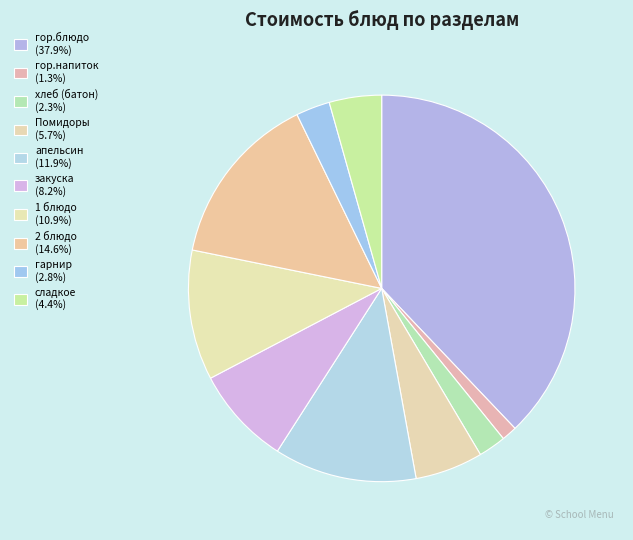

To the nearest percent, what portion does гор.напиток represent?

1%